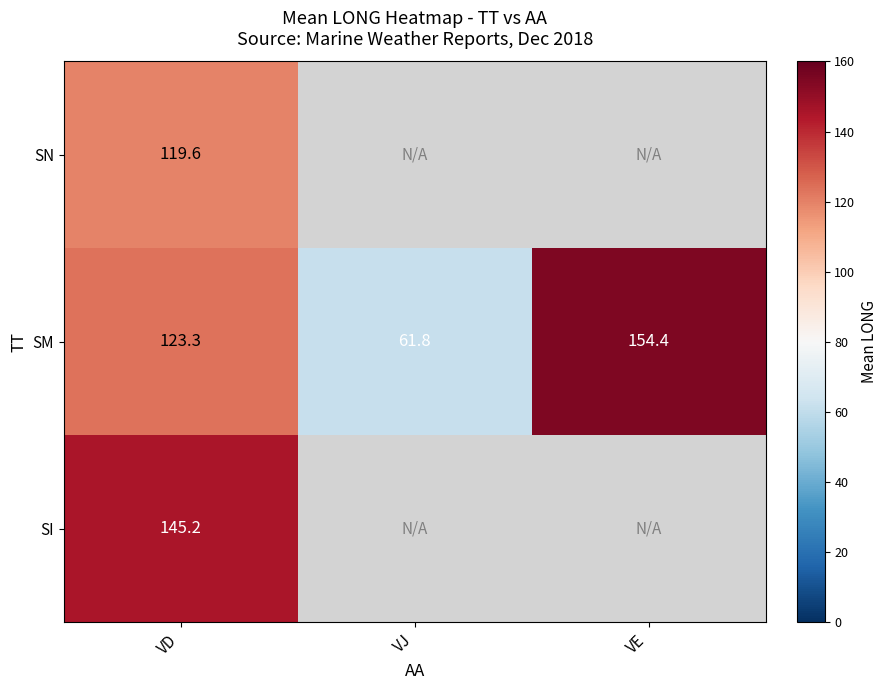

Rank the categories by SM value from lowest to highest.

VJ, VD, VE